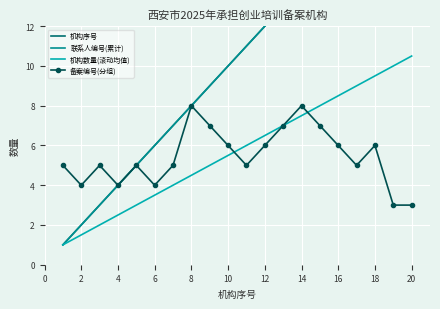

The value of 备案编号(分组) at 12 is 6.0. True or false?

True